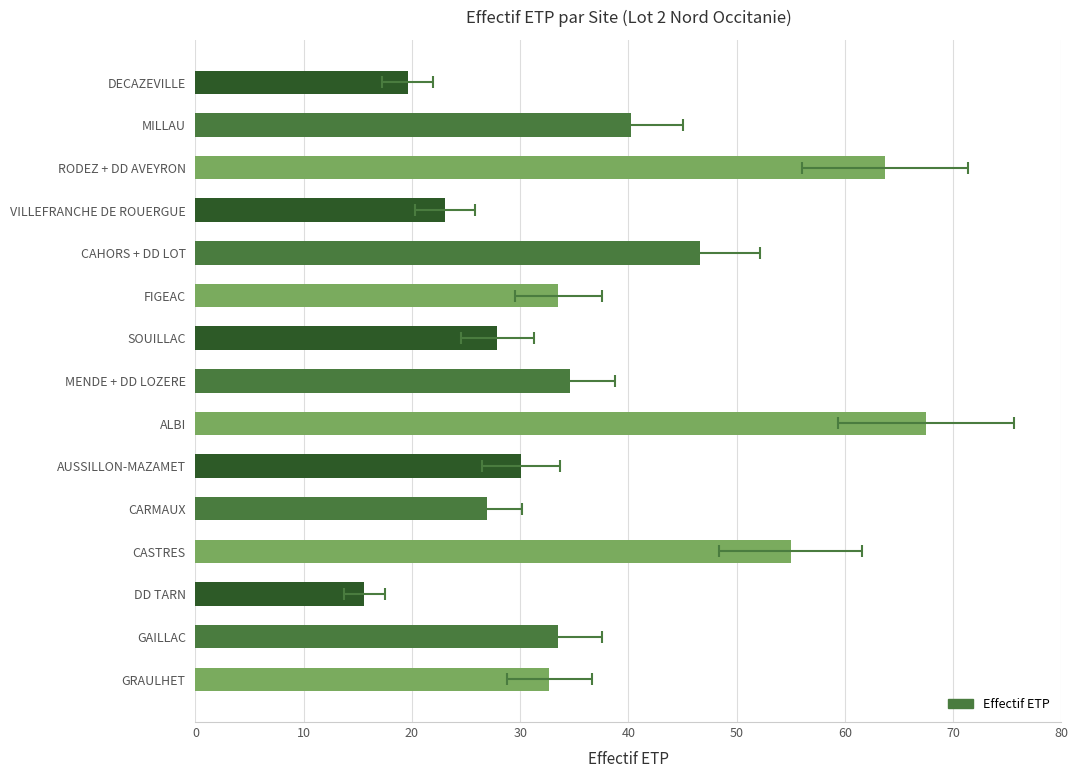

Is it true that the value at MENDE + DD LOZERE is 55.5?

False